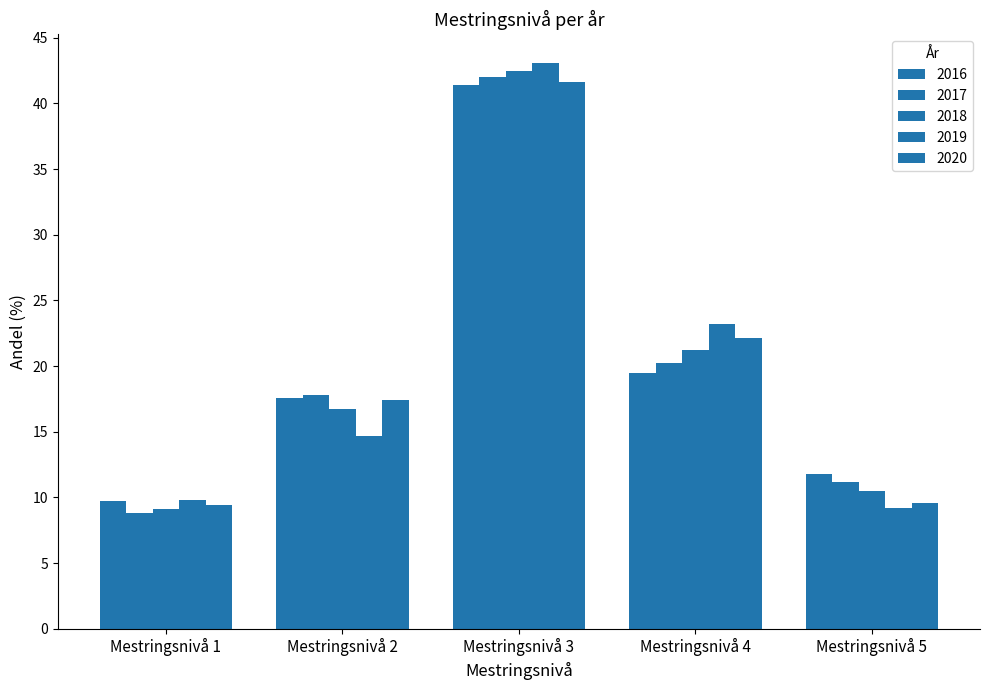

What is the difference between the 2020 values at Mestringsnivå 4 and Mestringsnivå 1?

12.7